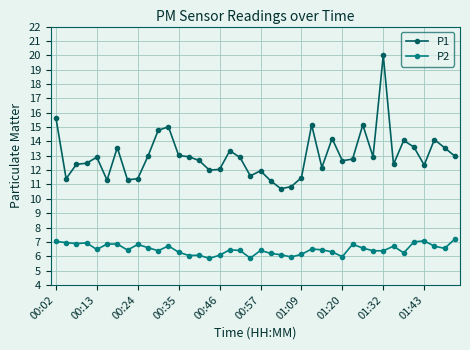

True or false: P2 has more than 0 interior local peaks.

True